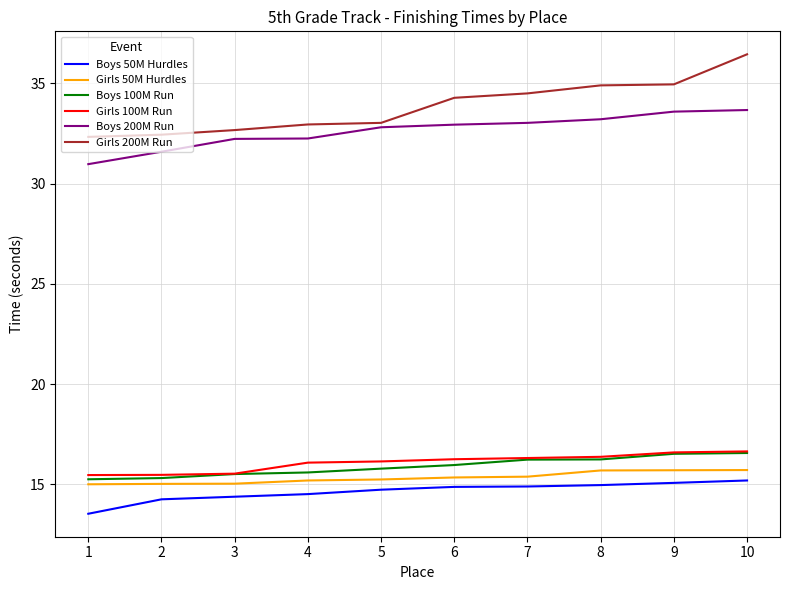

True or false: Boys 50M Hurdles has a value of 13.5 at 1.

True